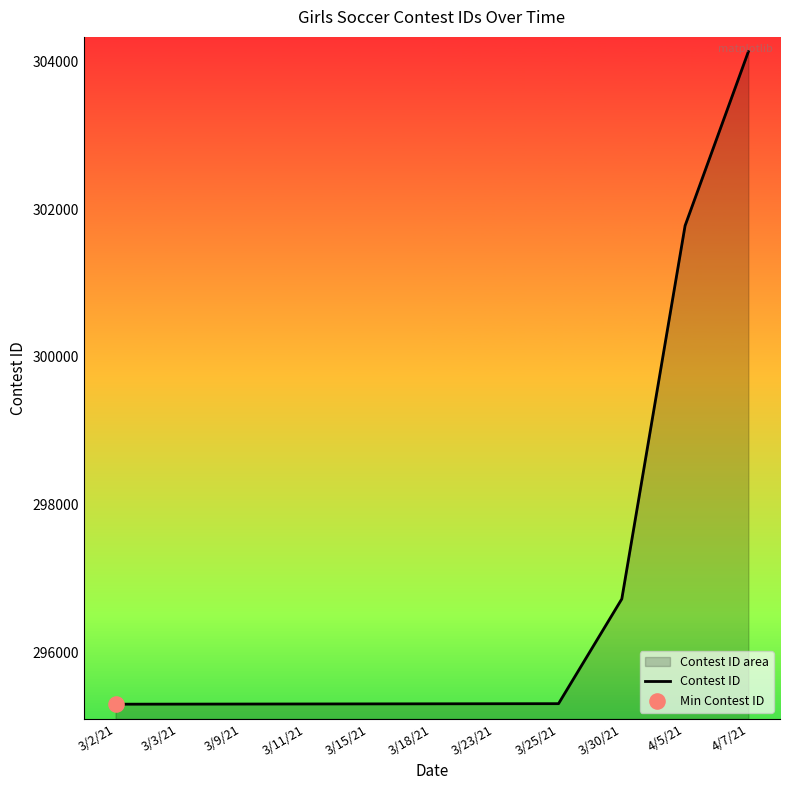

Approximately how many times larger is the value at 3/11/21 compared to 3/18/21?

1.0